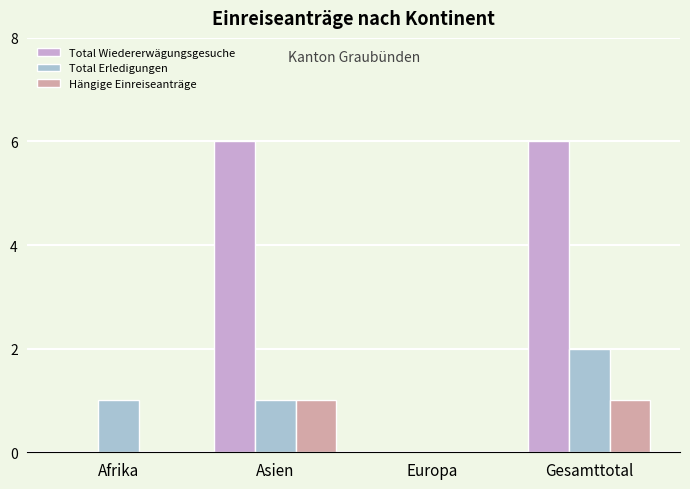

Reading left to right, list all the values displayed in this chart.

Total Wiedererwägungsgesuche: Afrika=0	Asien=6	Europa=0	Gesamttotal=6
Total Erledigungen: Afrika=1	Asien=1	Europa=0	Gesamttotal=2
Hängige Einreiseanträge: Afrika=0	Asien=1	Europa=0	Gesamttotal=1